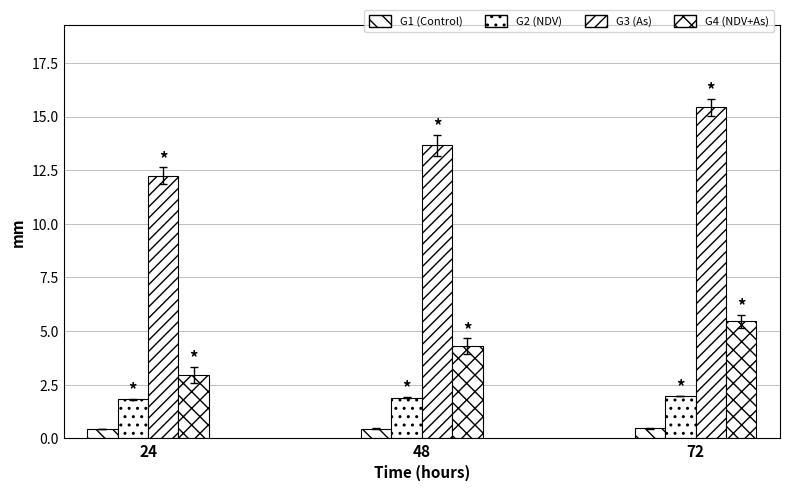

Reading left to right, transcribe all the data shown in this chart.

G1 (Control): 24=0.4	48=0.5	72=0.5
G2 (NDV): 24=1.8	48=1.9	72=2.0
G3 (As): 24=12.2	48=13.7	72=15.4
G4 (NDV+As): 24=3.0	48=4.3	72=5.5